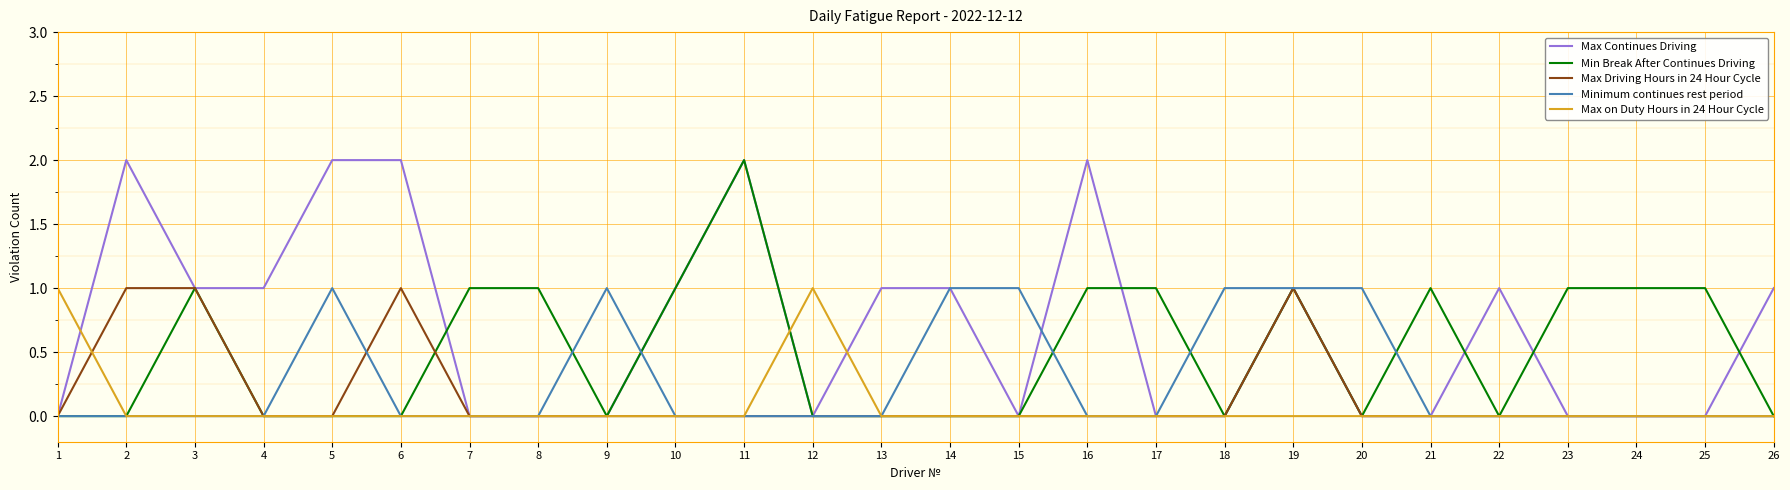

Is the value of Minimum continues rest period at 20 greater than the value of Max on Duty Hours in 24 Hour Cycle at 25?

Yes